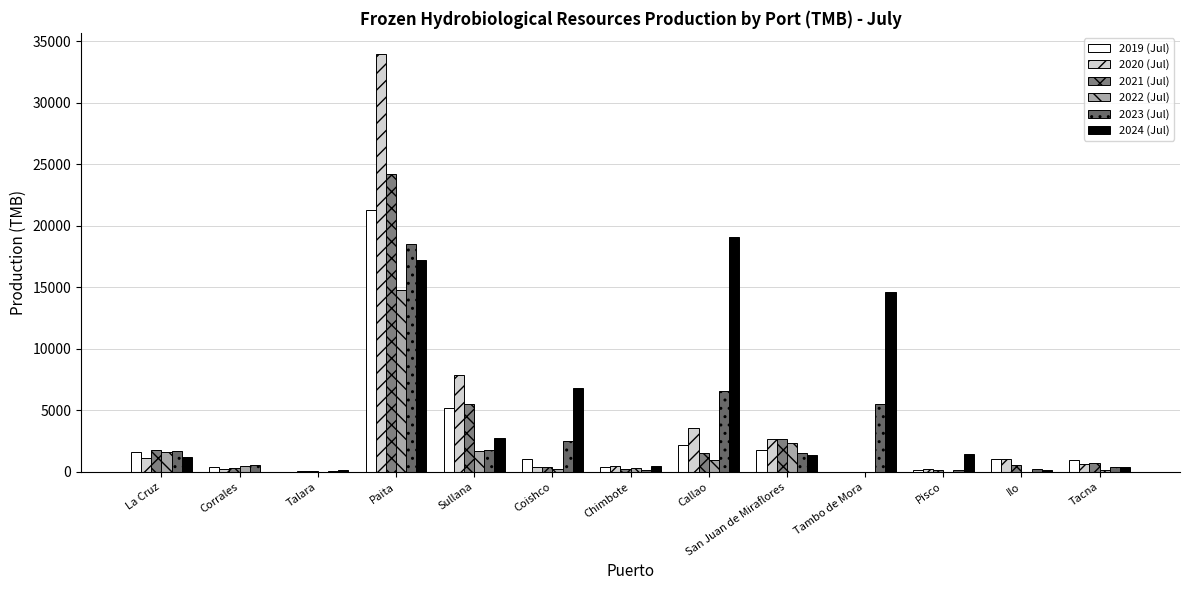

What is the highest value of the 2020 (Jul) series?

33985.2